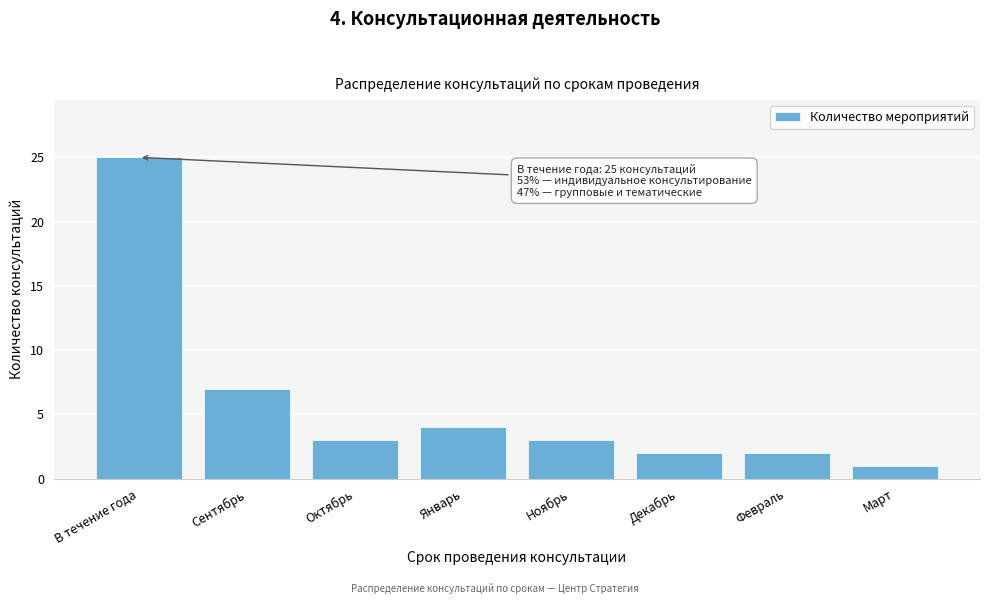

Reading left to right, what are all the values shown in this chart?

В течение года=25	Сентябрь=7	Октябрь=3	Январь=4	Ноябрь=3	Декабрь=2	Февраль=2	Март=1